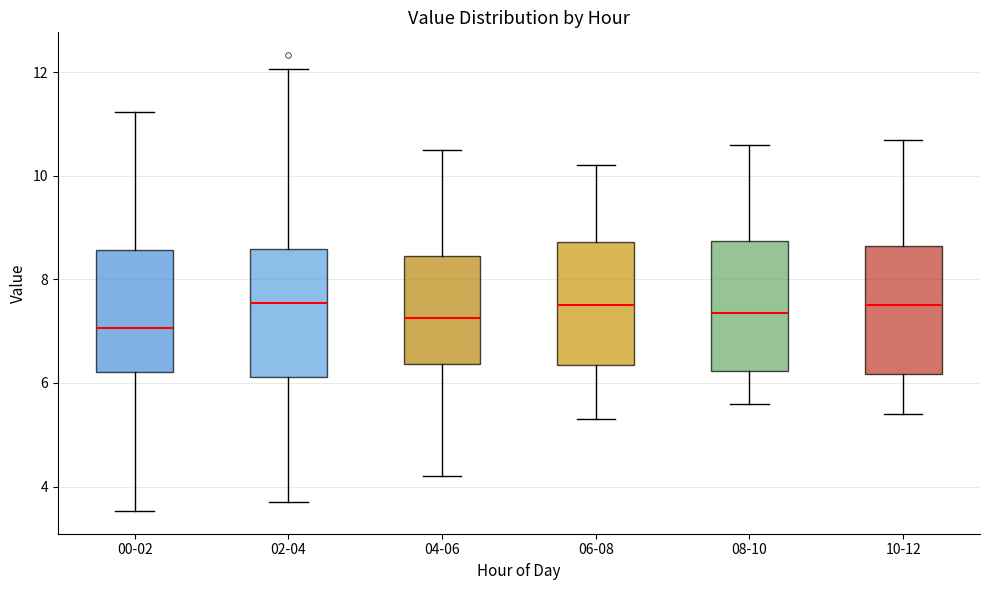

Reading left to right, transcribe this box plot: for each box, give where its median line is, the range the box spans, and where its two whiskers end, as read against the y-axis. The values are not printed on the chart, so give them approximately, as read against the axis.

00-02: median 7.0, box 6.2 to 8.6, whiskers 3.6 to 11.2
02-04: median 7.6, box 6.2 to 8.6, whiskers 3.8 to 12.0
04-06: median 7.2, box 6.4 to 8.4, whiskers 4.2 to 10.6
06-08: median 7.6, box 6.4 to 8.8, whiskers 5.4 to 10.2
08-10: median 7.4, box 6.2 to 8.8, whiskers 5.6 to 10.6
10-12: median 7.6, box 6.2 to 8.6, whiskers 5.4 to 10.8